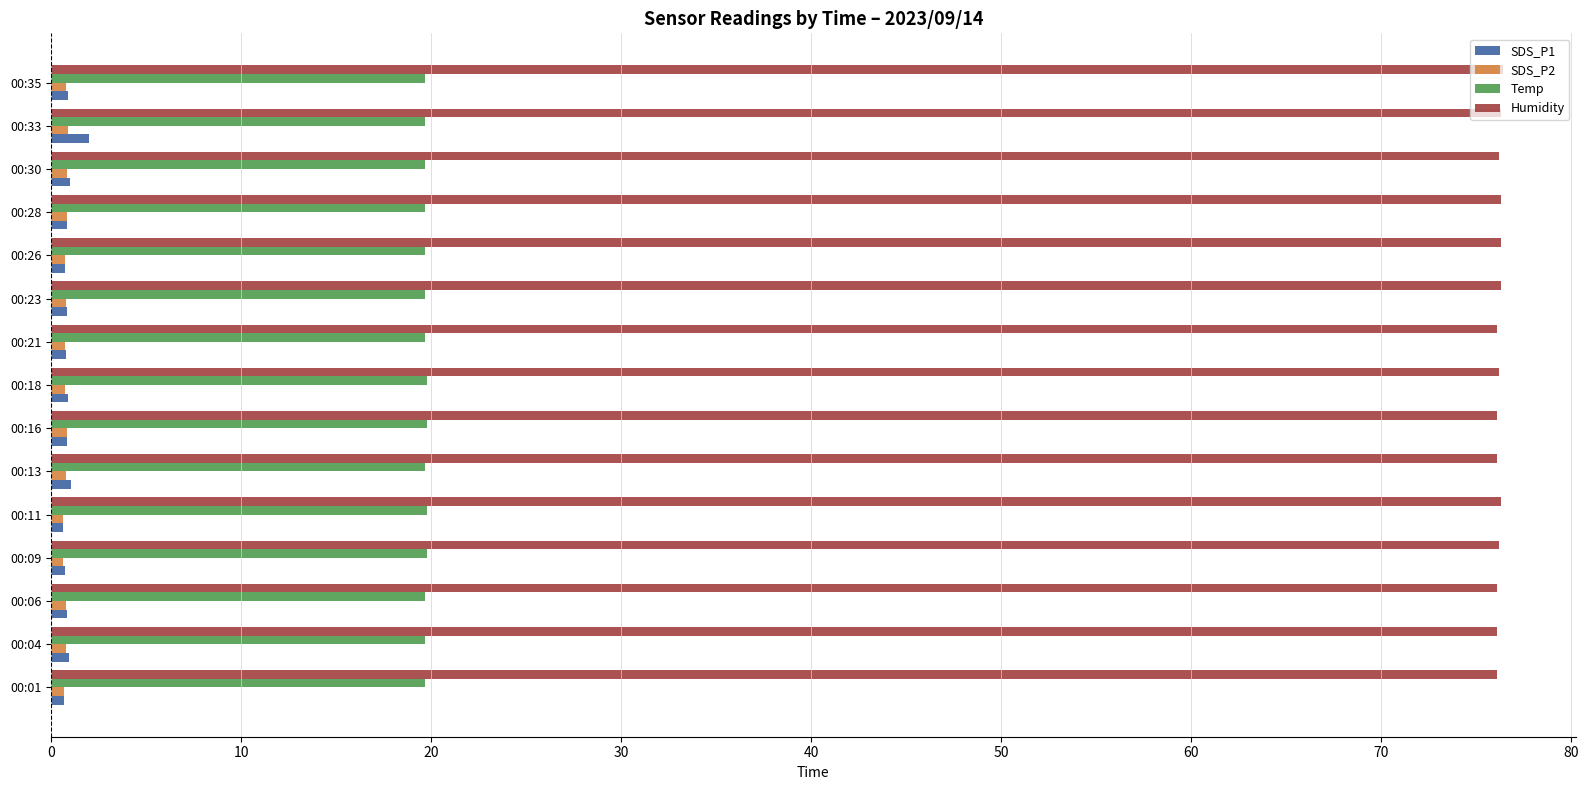

What is the maximum value for SDS_P1?

2.0